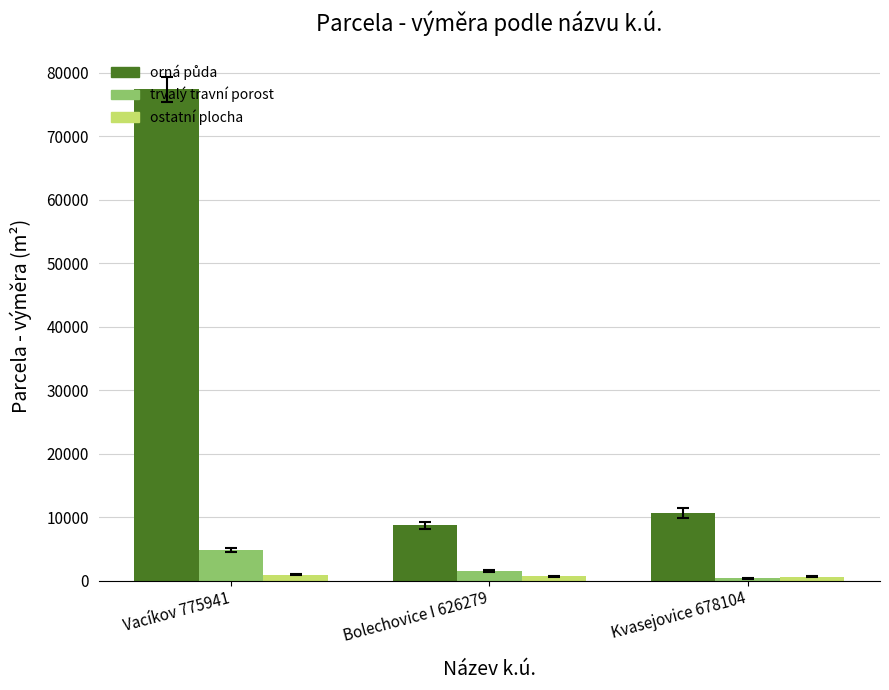

The value of trvalý travní porost at Vacíkov 775941 is 7626. True or false?

False